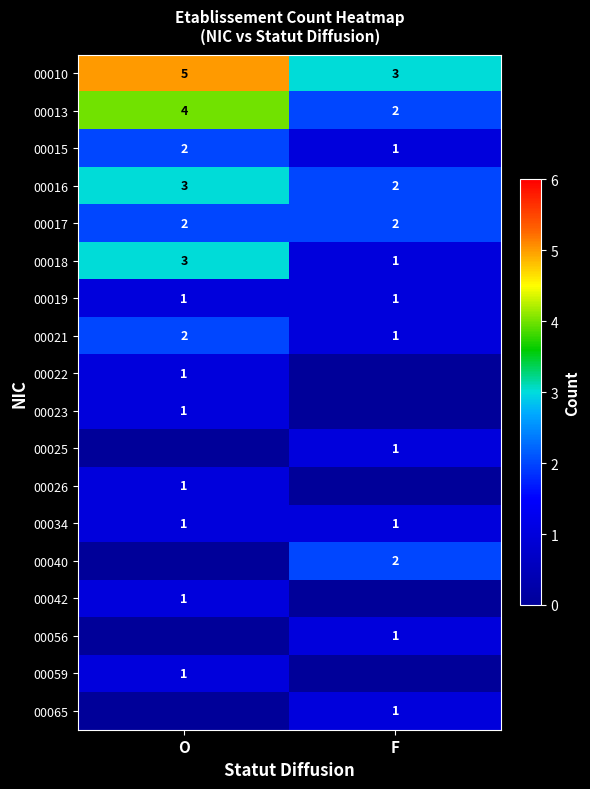

Count the number of categories in the chart.

2